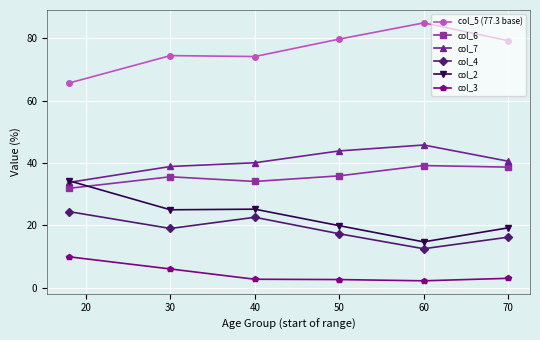

What is the minimum value for col_7?

33.8